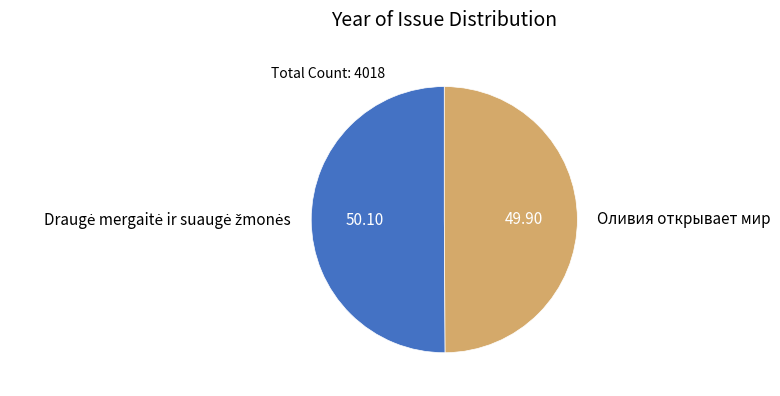

The Draugė mergaitė ir suaugė žmonės slice represents 50% of the pie. True or false?

True